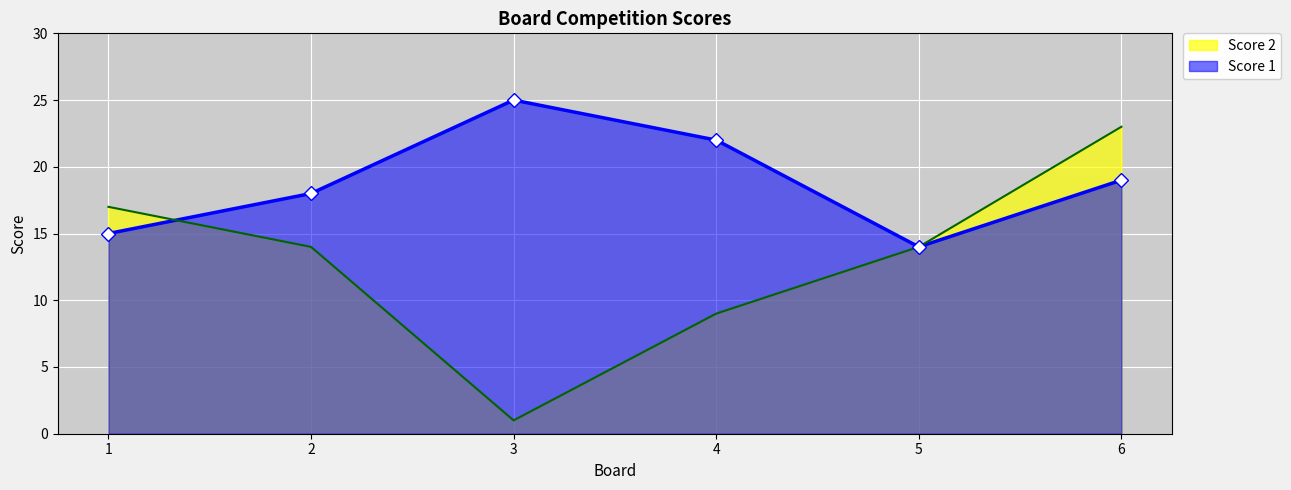

Where is Score 1 nearest to the value 19?

6